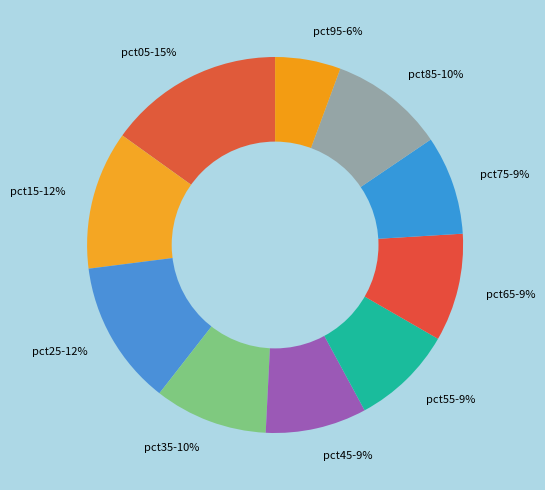

How many slices are in this pie chart?

10